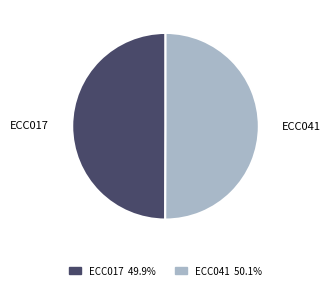

Approximately how many times larger is the value at ECC017 compared to ECC041?

1.0